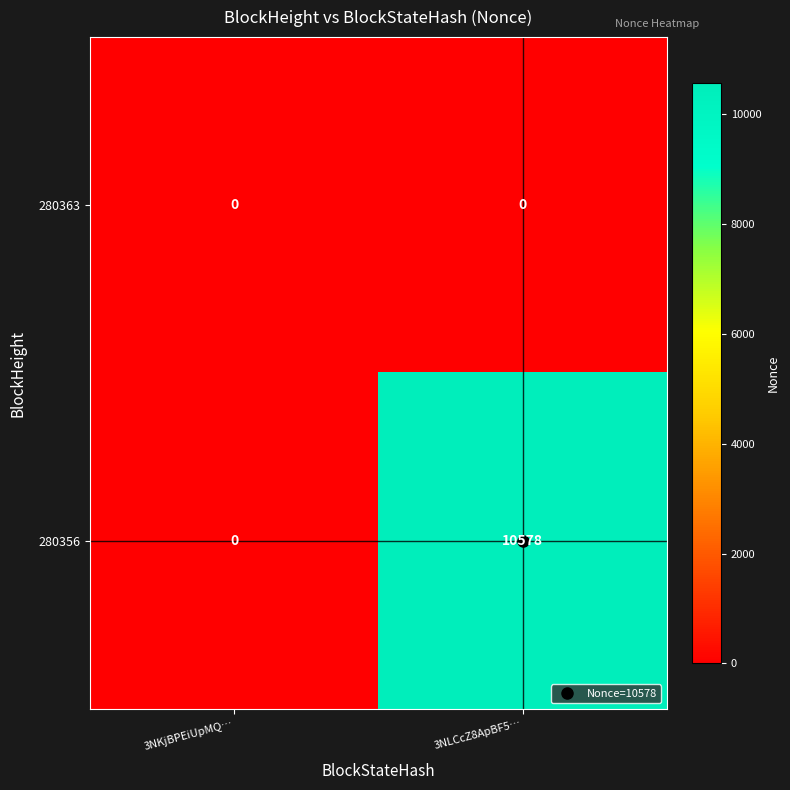

Where is 280356 nearest to the value 5289?

3NKjBPEiUpMQ…